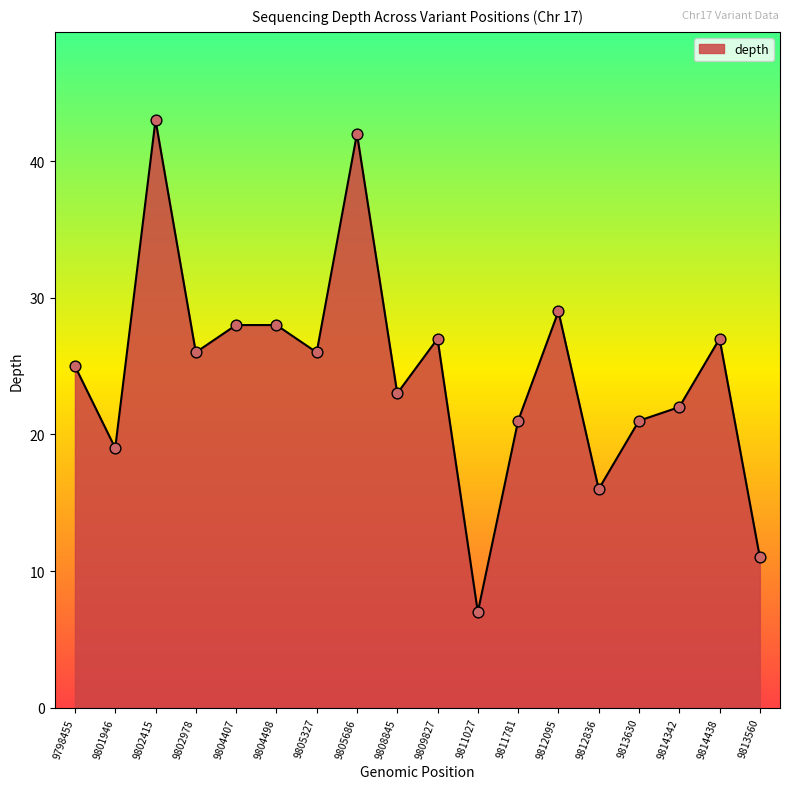

Which has a higher value, 9814438 or 9804407?

9804407